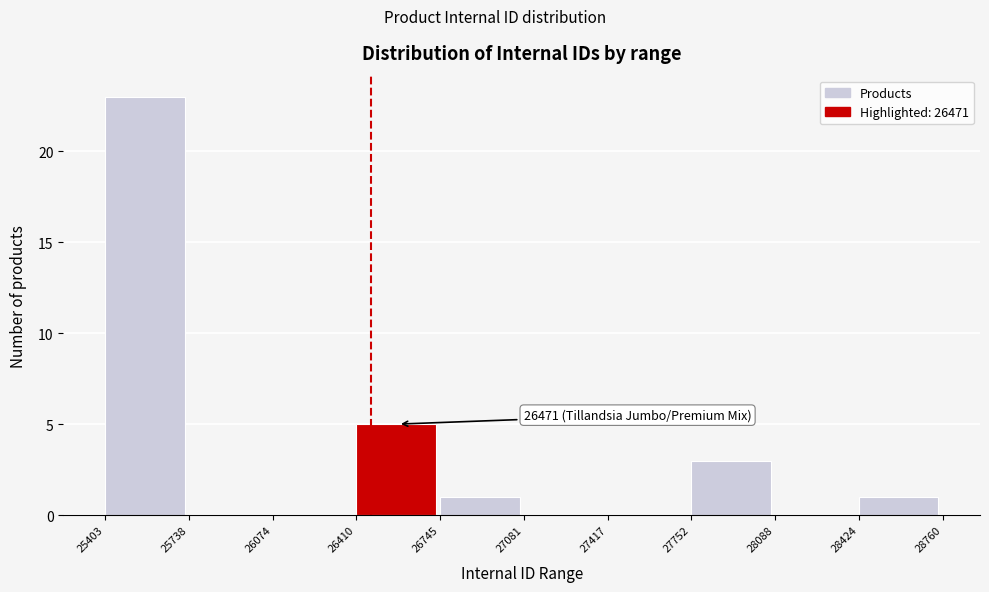

Which range on the x-axis has the tallest bar?

25403 to 25738